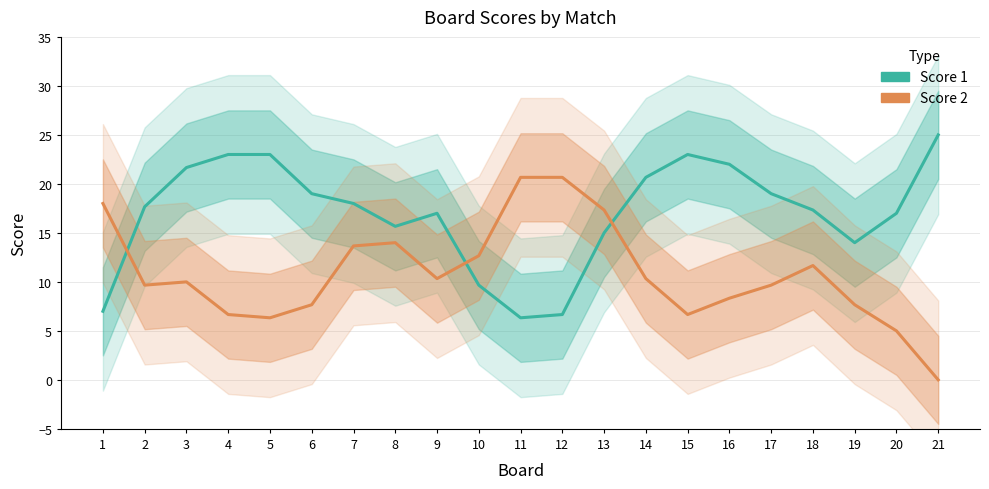

Where is the first local minimum for Score 1?

8